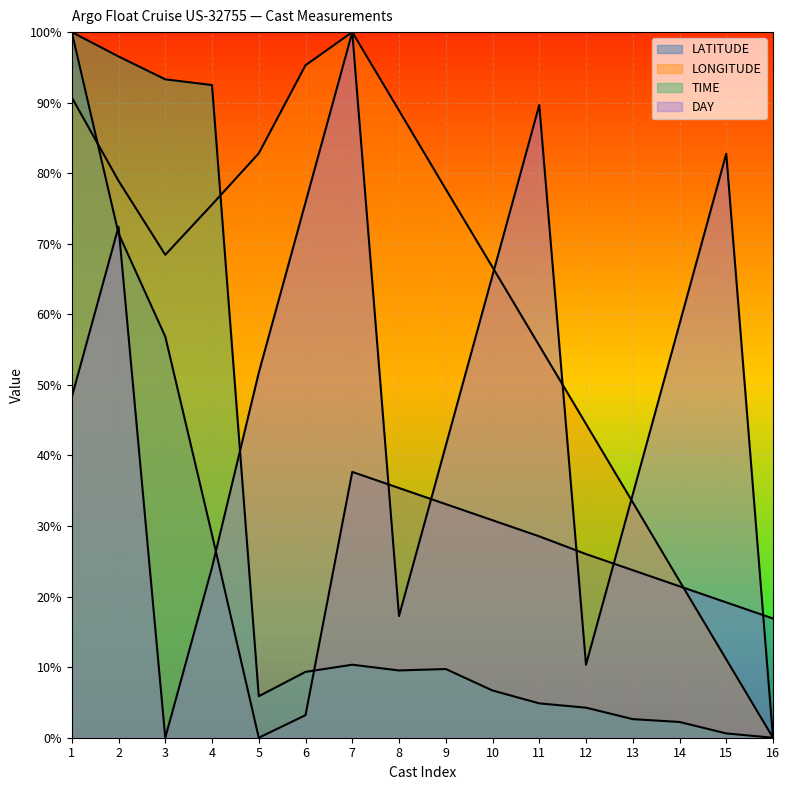

How many interior local peaks does the LONGITUDE series have?

1